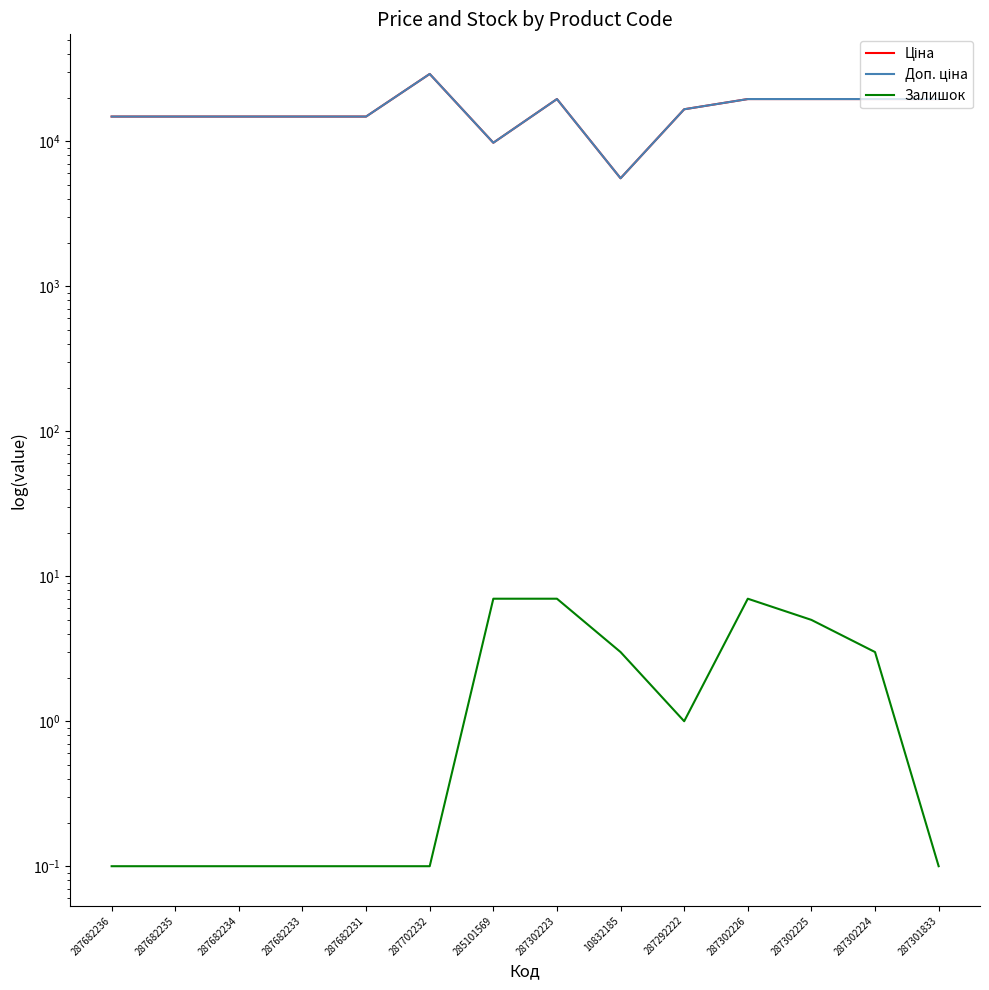

What are all the series names shown in the legend?

Ціна, Доп. ціна, Залишок